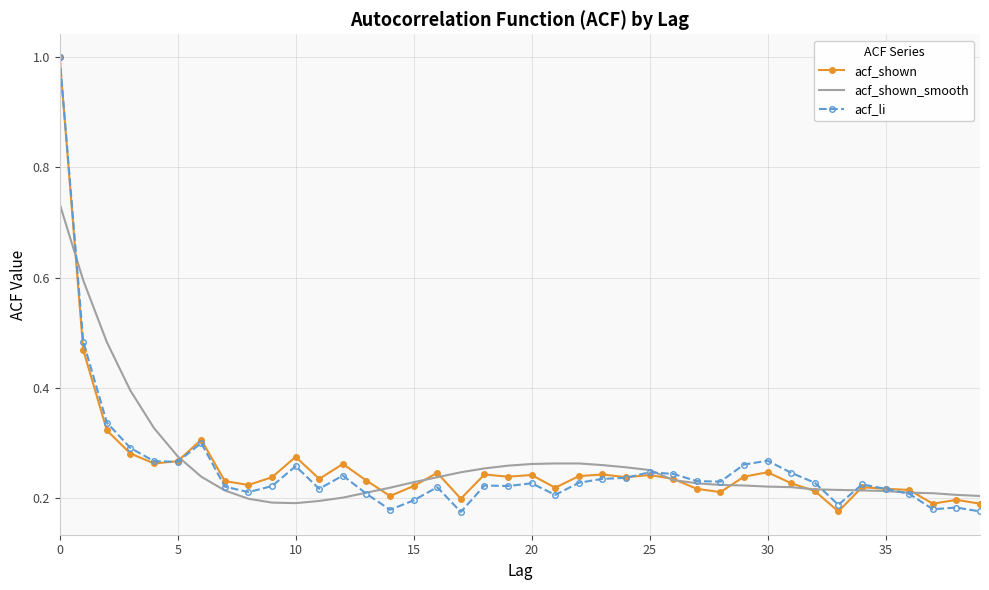

What is the maximum value for acf_li?

1.0